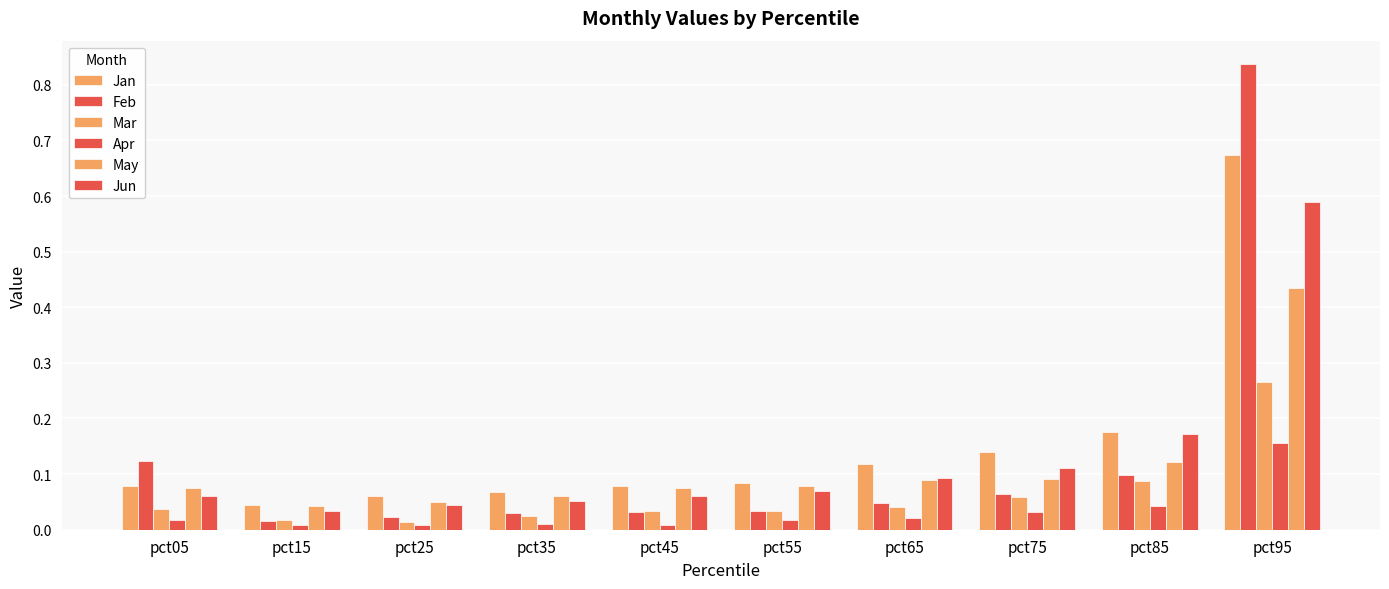

List the labels in order of Feb value, smallest first.

pct15, pct25, pct35, pct45, pct55, pct65, pct75, pct85, pct05, pct95